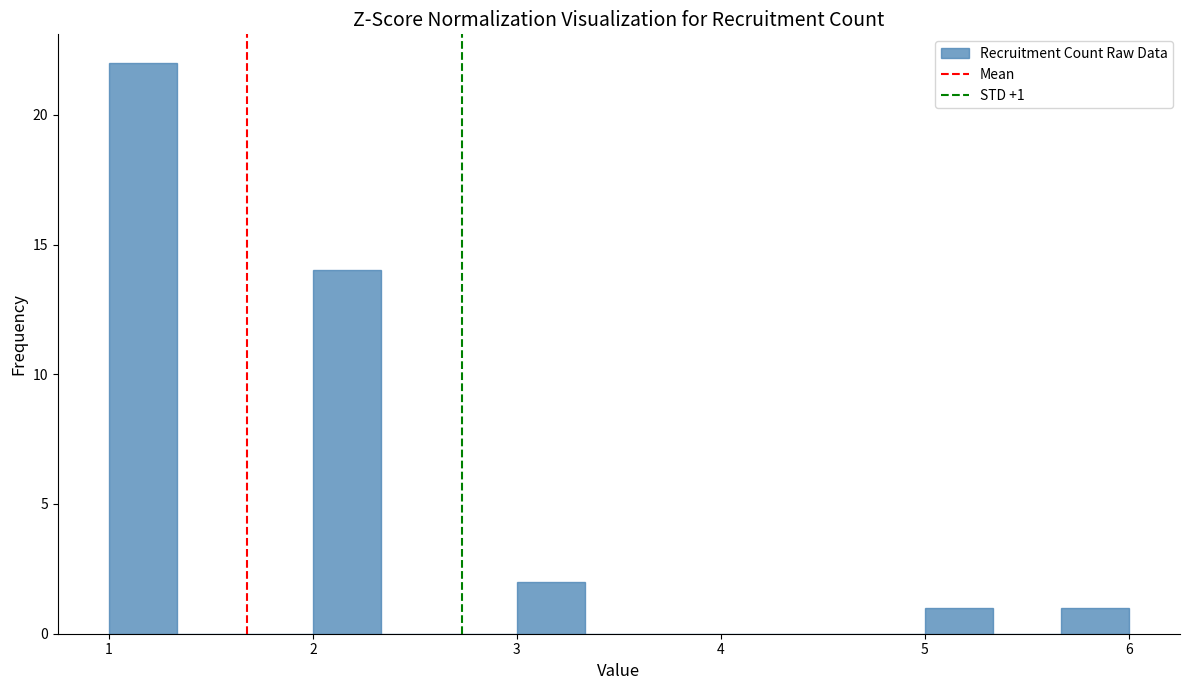

Read against the x-axis, roughly where is the centre of the tallest bar?

1.2